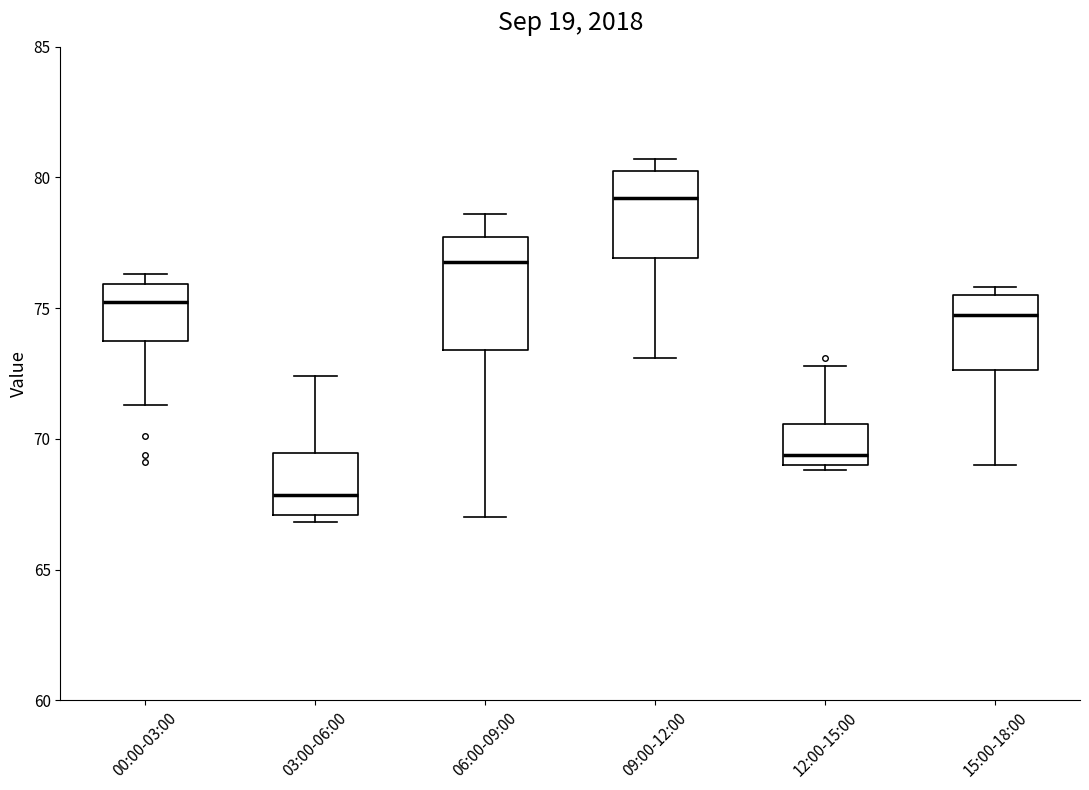

Reading left to right, transcribe this box plot: for each box, give where its median line is, the range the box spans, and where its two whiskers end, as read against the y-axis. The values are not printed on the chart, so give them approximately, as read against the axis.

00:00-03:00: median 75.5, box 74.0 to 76.0, whiskers 71.5 to 76.5
03:00-06:00: median 68.0, box 67.0 to 69.5, whiskers 67.0 (just below the box's lower edge) to 72.5
06:00-09:00: median 77.0, box 73.5 to 77.5, whiskers 67.0 to 78.5
09:00-12:00: median 79.0, box 77.0 to 80.5, whiskers 73.0 to 80.5 (just above the box's upper edge)
12:00-15:00: median 69.5, box 69.0 to 70.5, whiskers 69.0 (just below the box's lower edge) to 73.0
15:00-18:00: median 75.0, box 72.5 to 75.5, whiskers 69.0 to 76.0